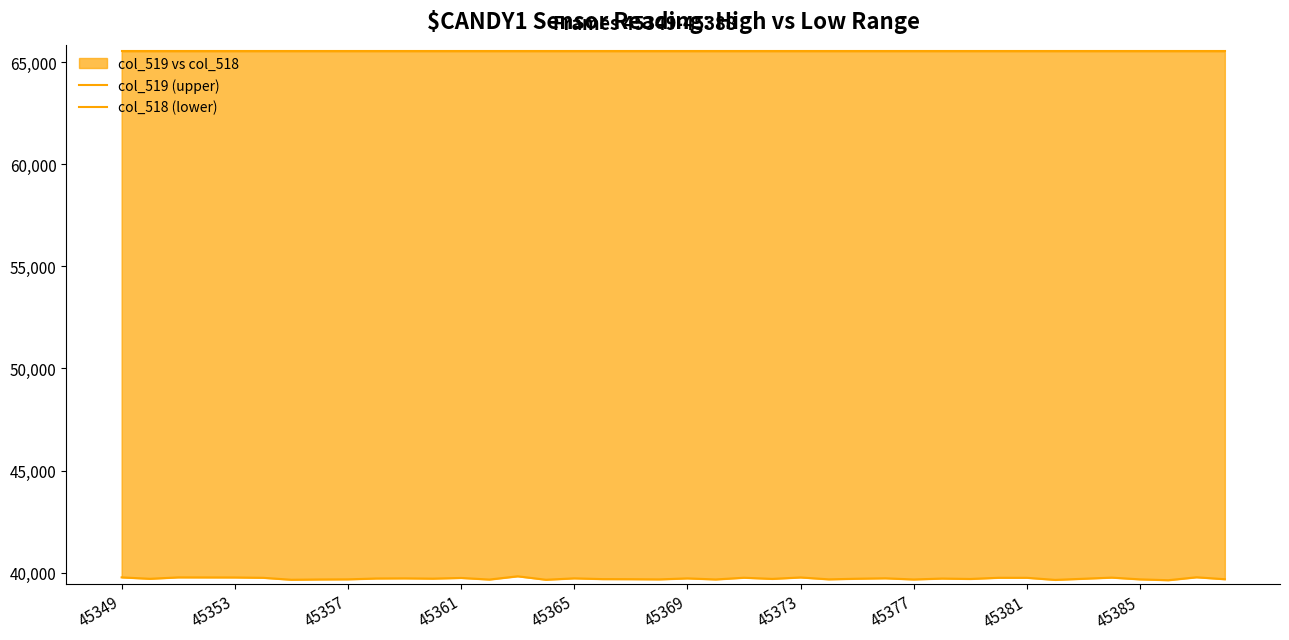

What is the highest value of the col_519 (upper) series?

65535